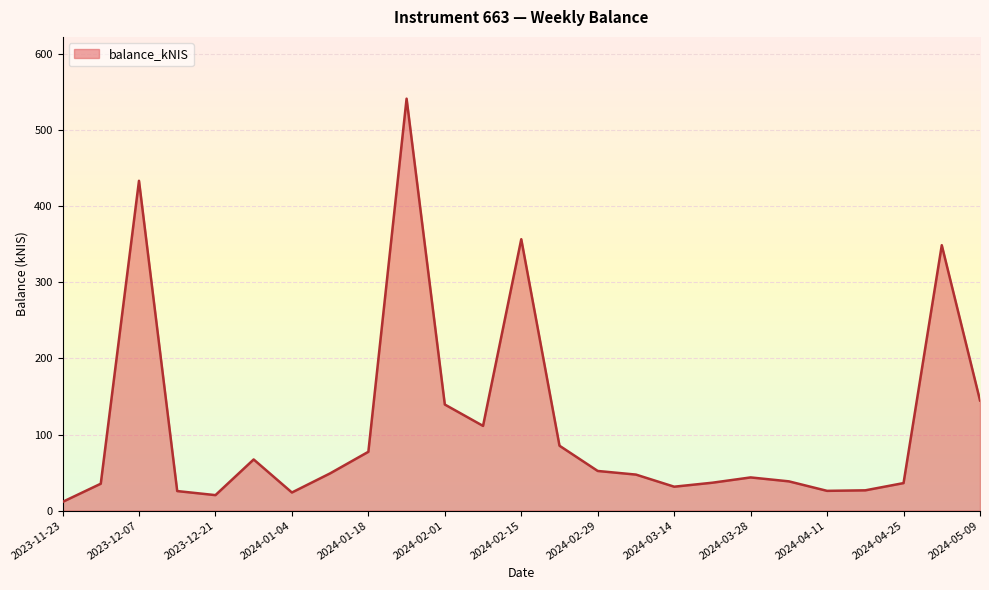

What is the difference between the second highest and minimum values?

422.3